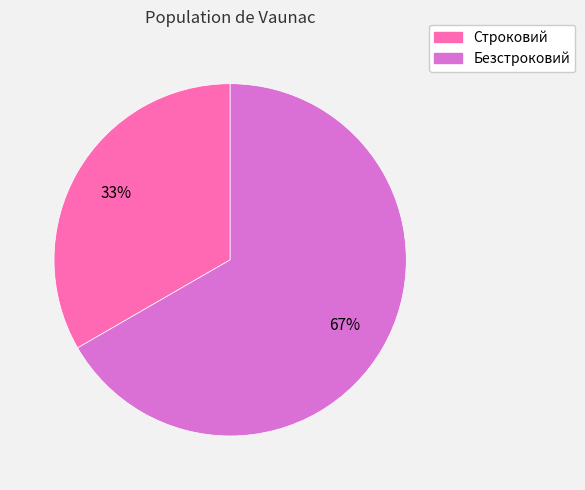

To the nearest percent, what percentage of the pie is Безстроковий?

67%